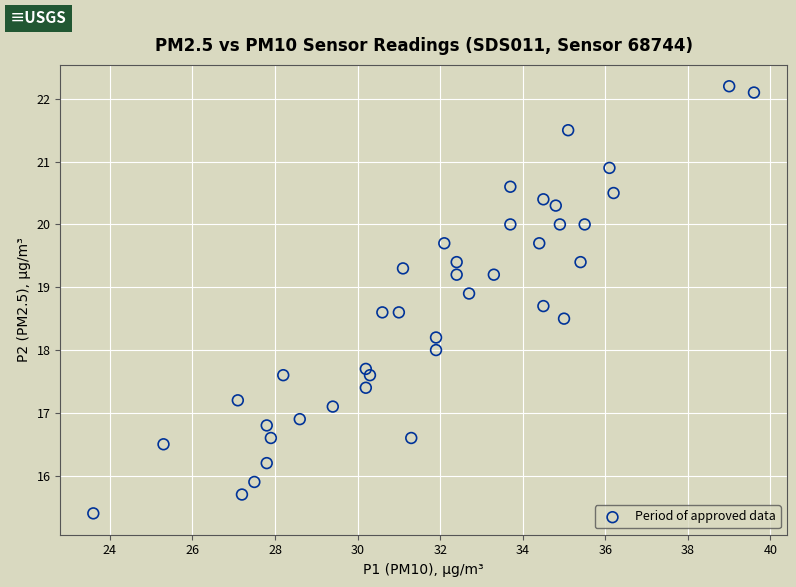

What is the range of Y values (max minus min)?

6.8